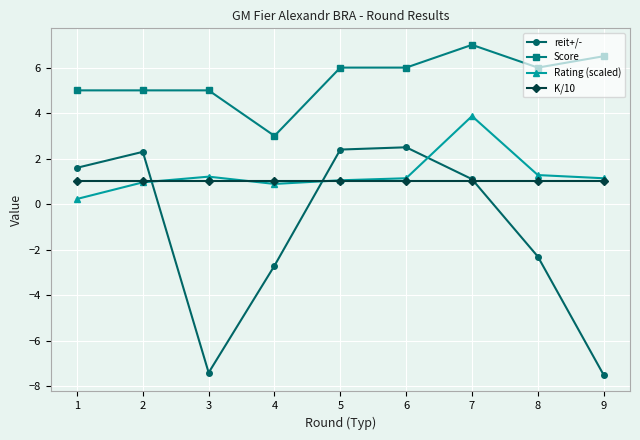

Is this an area chart (filled region under the line)?

No